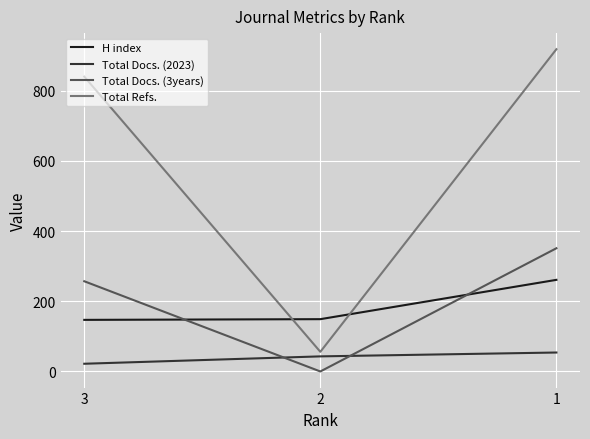

The value of Total Docs. (2023) at 2 is 43. True or false?

True